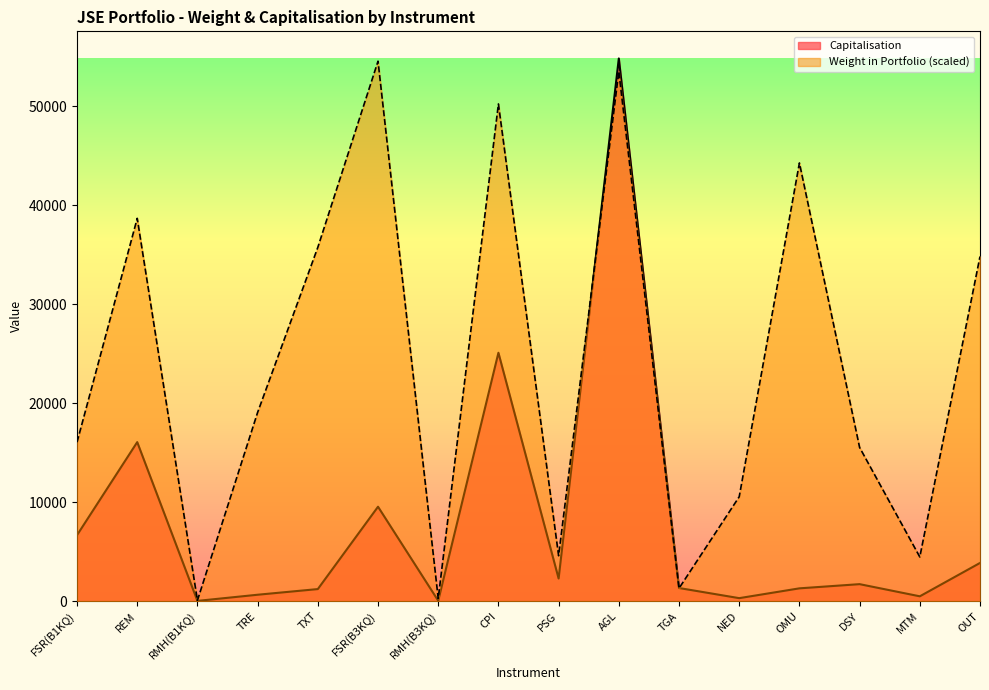

After their last crossing, which series has the higher values: Weight in Portfolio or Capitalisation?

Weight in Portfolio